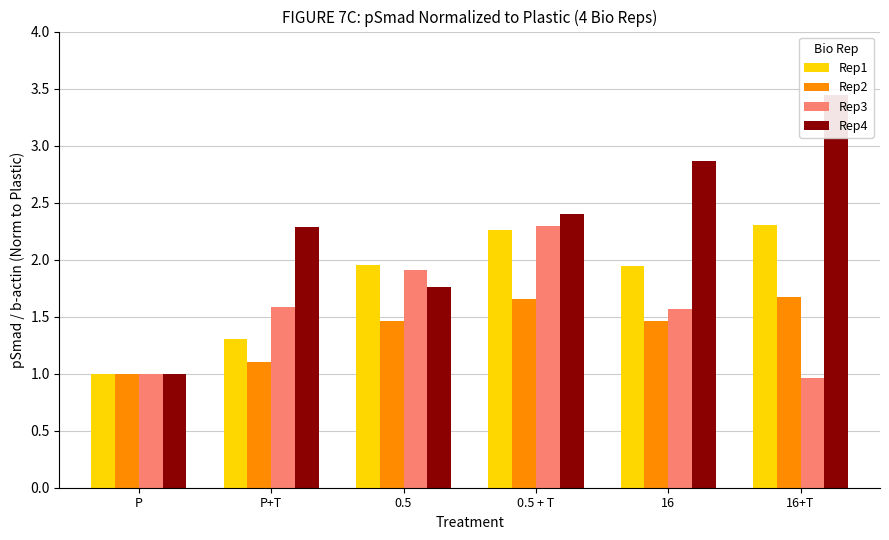

List the labels in order of Rep2 value, smallest first.

P, P+T, 0.5, 16, 0.5 + T, 16+T